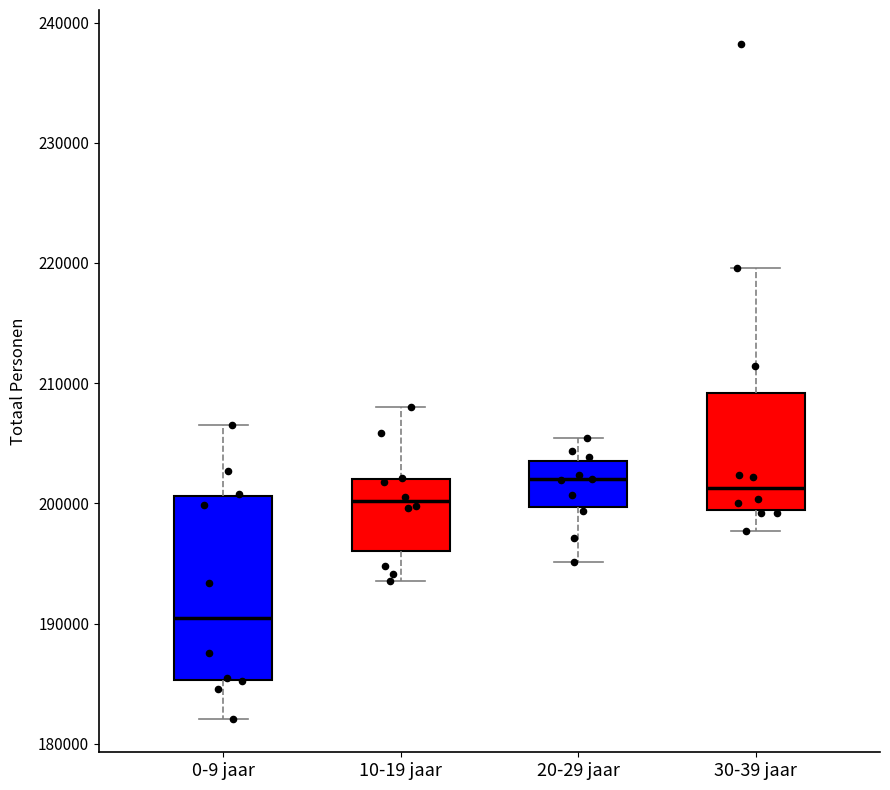

Where does the upper whisker of the box for 20-29 jaar end on the y-axis? The values are not printed on the chart, so give them approximately, as read against the axis.

205000